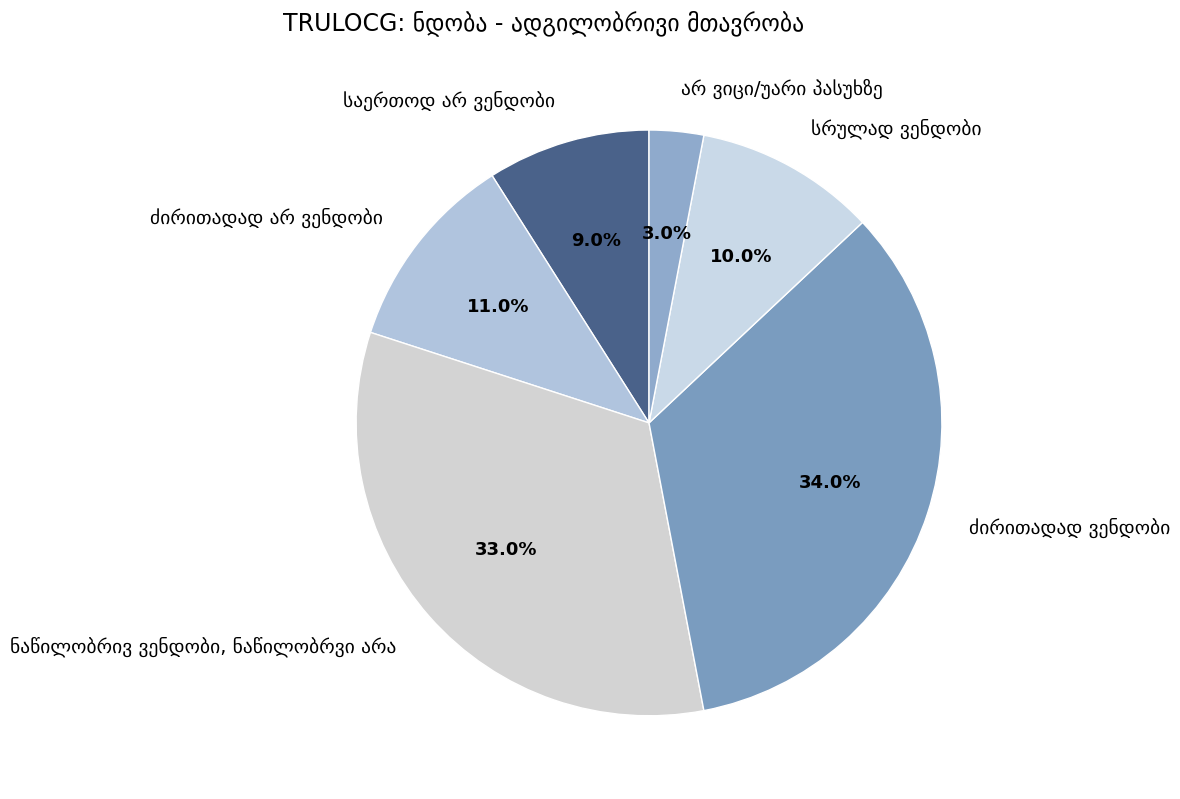

Does any single category account for the majority?

No